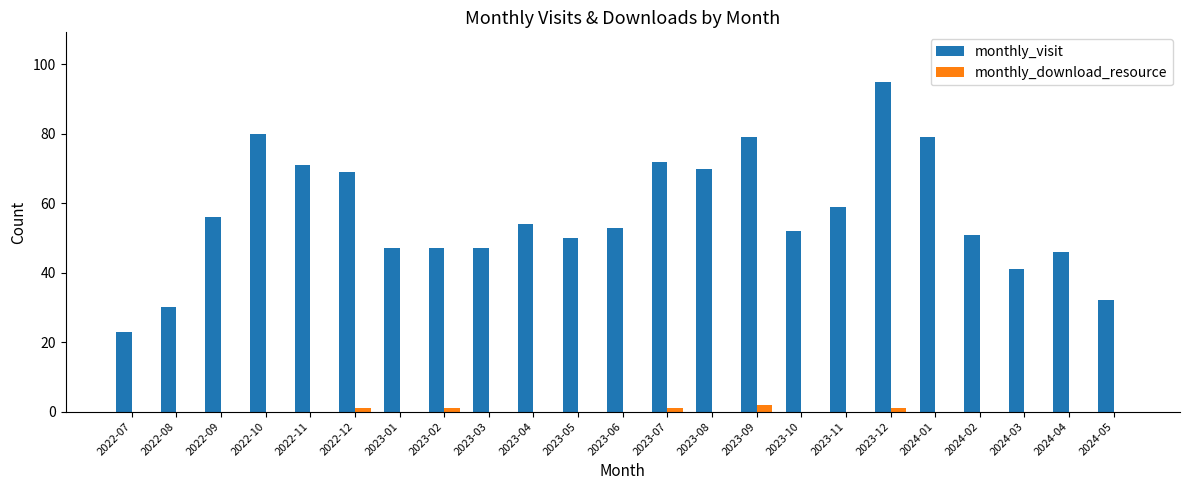

Which series has the largest total across all categories?

monthly_visit